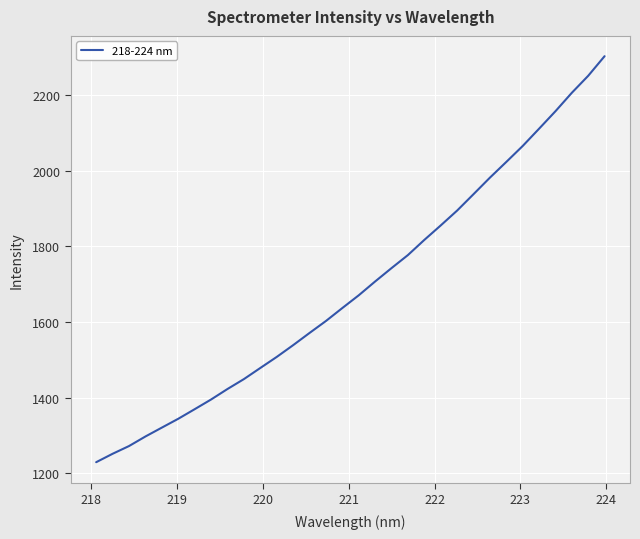

Does the chart have visible grid lines?

Yes